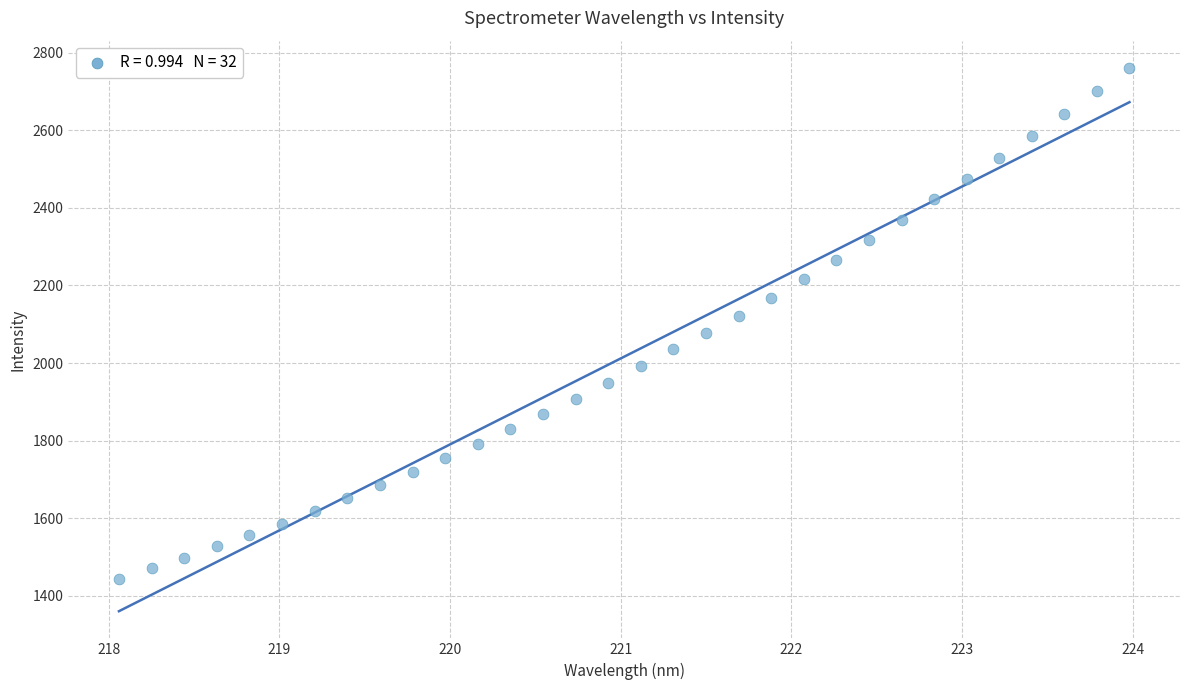

What is the range of Y values (max minus min)?

1317.2